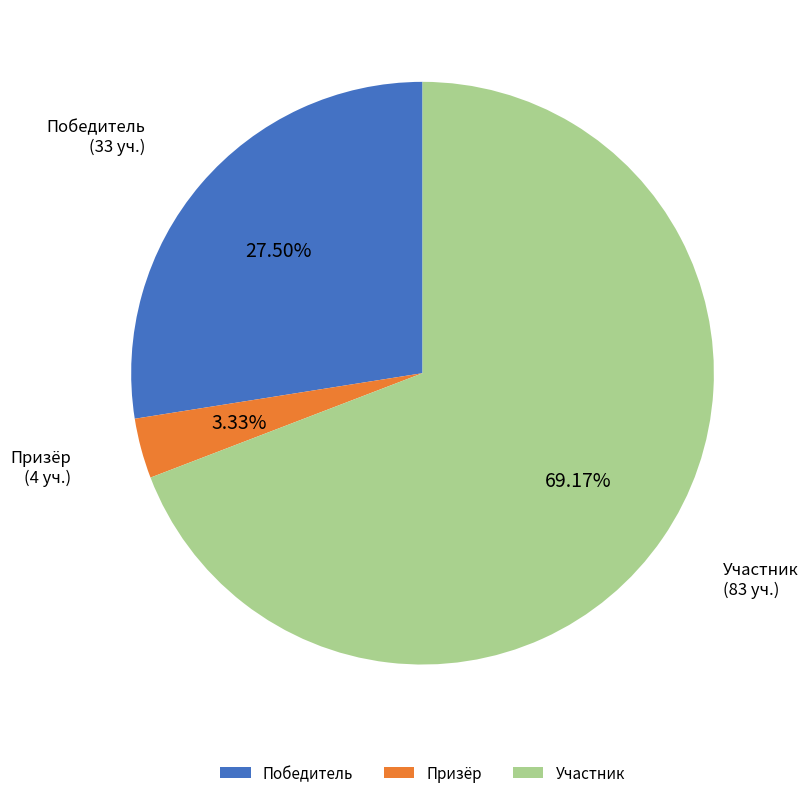

To the nearest percent, what is the combined percentage of Участник and Победитель?

97%